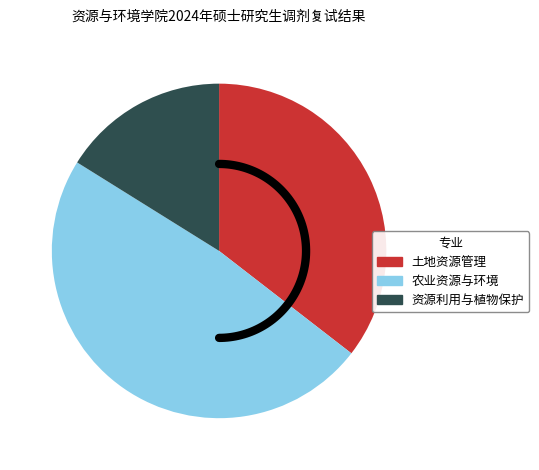

What percentage is the 资源利用与植物保护 slice, to the nearest percent?

16%